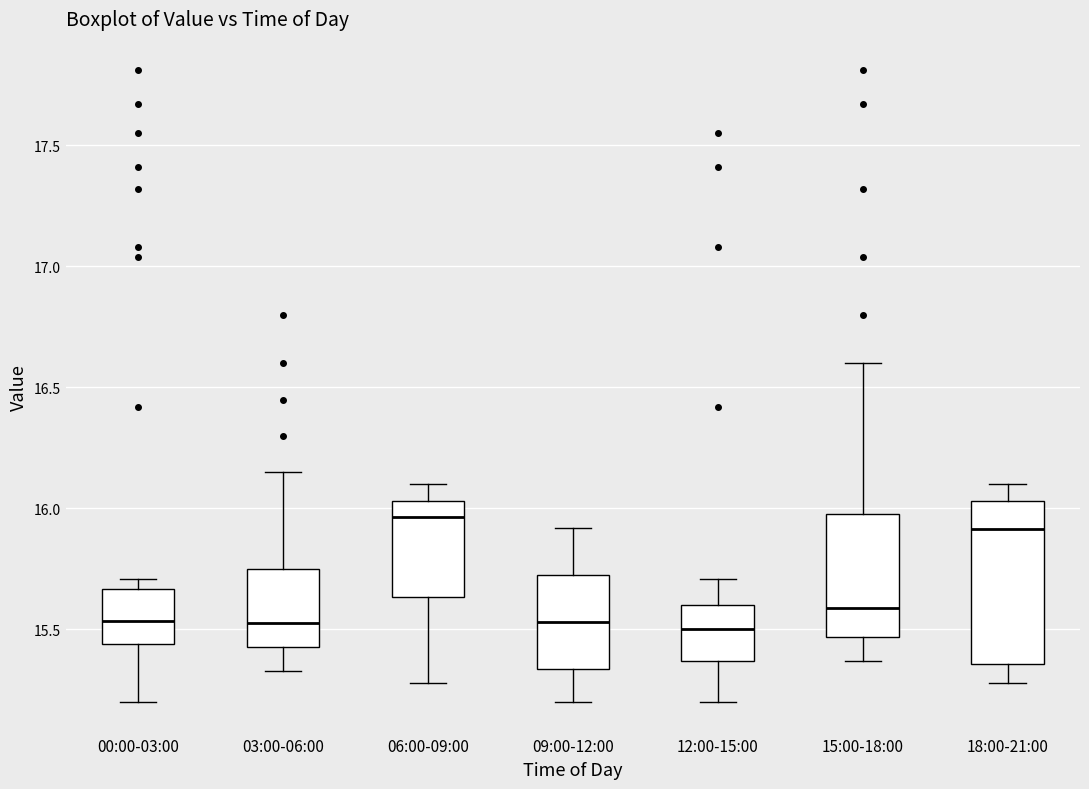

Which box's median line is the highest?

06:00-09:00